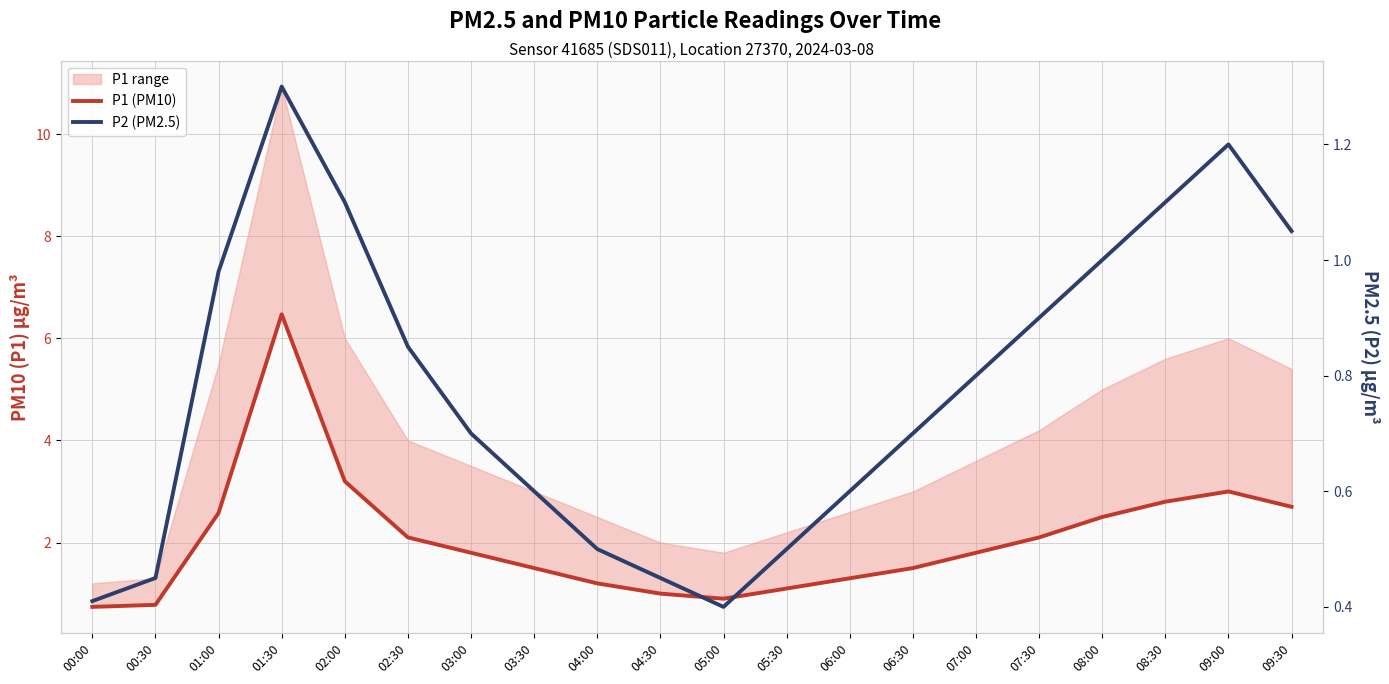

How many lines are shown in the chart?

2